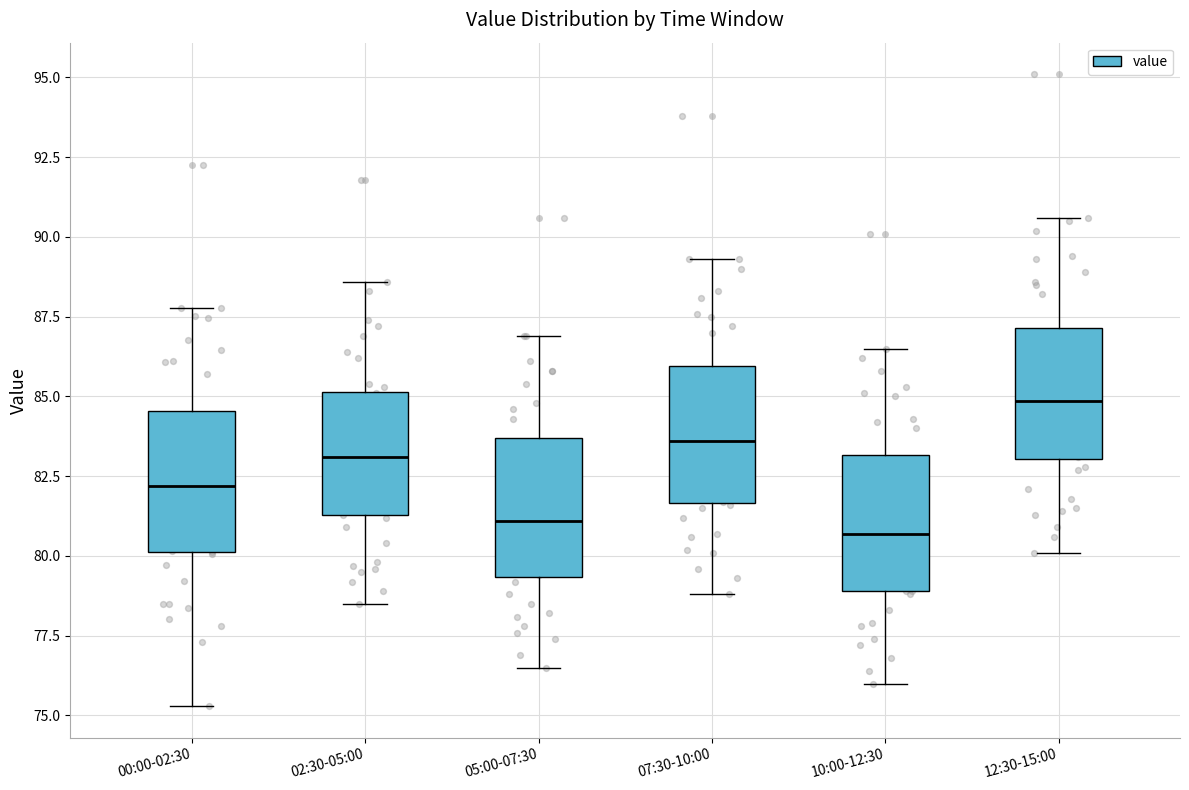

Reading left to right, read every box against the y-axis: the position of its median line, the range the box covers, and the ends of its whiskers. The values are not printed on the chart, so give them approximately, as read against the axis.

00:00-02:30: median 82.0, box 80.0 to 84.5, whiskers 75.5 to 88.0
02:30-05:00: median 83.0, box 81.5 to 85.0, whiskers 78.5 to 88.5
05:00-07:30: median 81.0, box 79.5 to 83.5, whiskers 76.5 to 87.0
07:30-10:00: median 83.5, box 81.5 to 86.0, whiskers 79.0 to 89.5
10:00-12:30: median 80.5, box 79.0 to 83.0, whiskers 76.0 to 86.5
12:30-15:00: median 85.0, box 83.0 to 87.0, whiskers 80.0 to 90.5